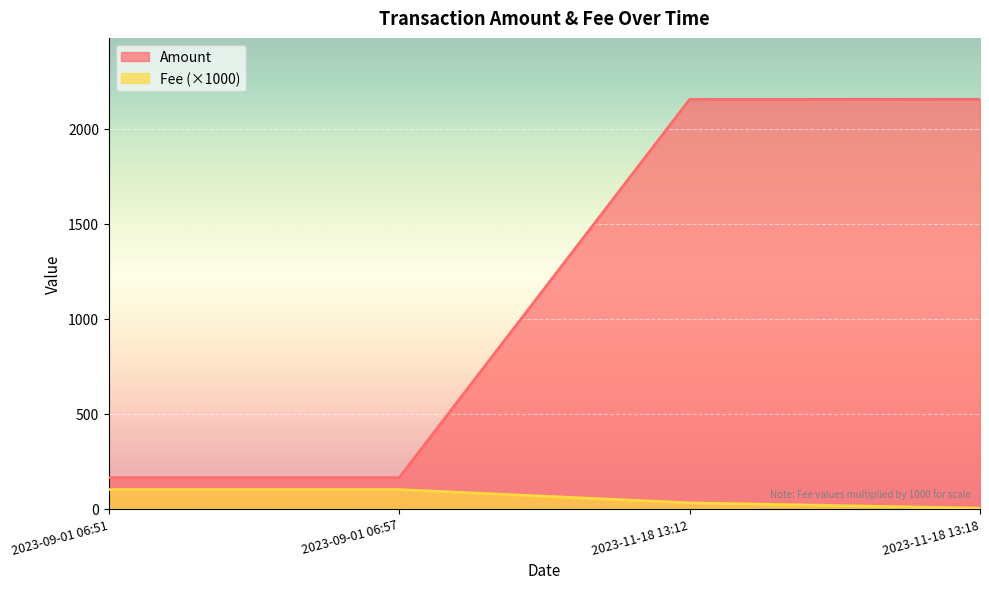

True or false: Fee has more than 2 points higher than both neighbors.

False